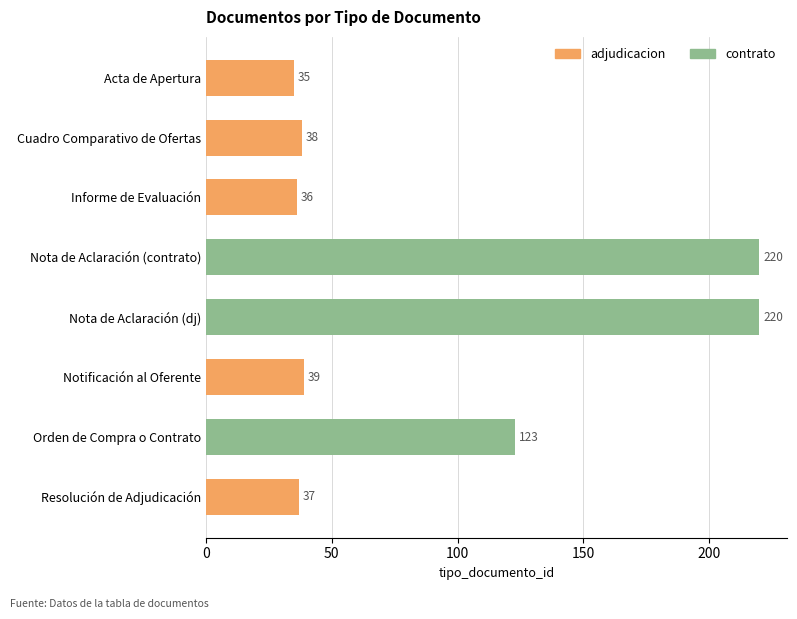

How many data points are above 39?

3